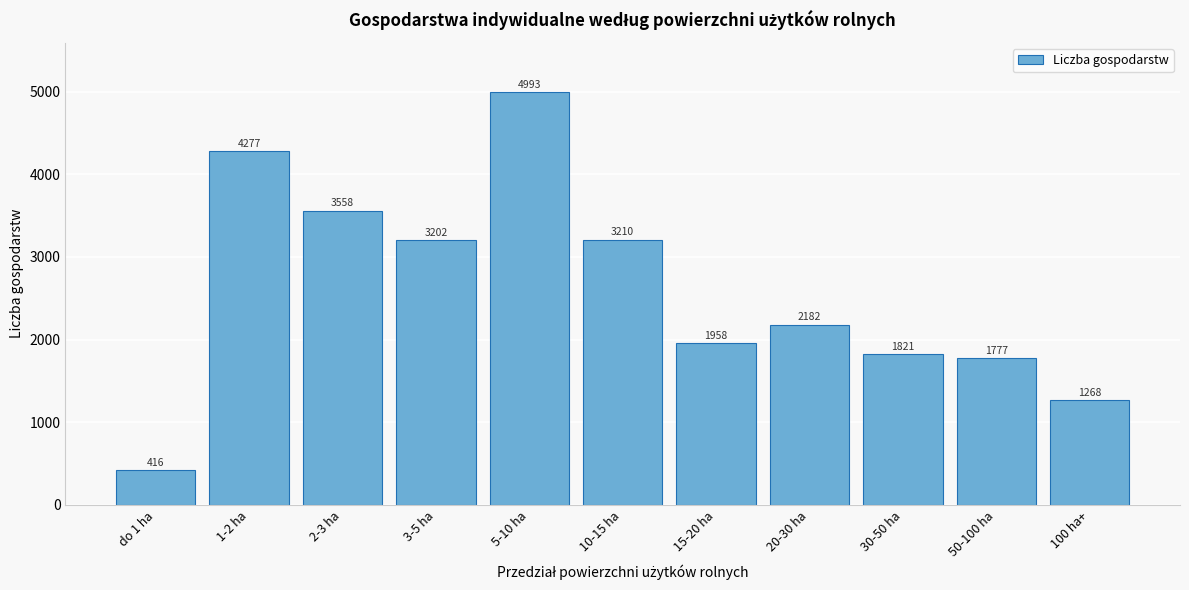

Reading right to left, what are all the values shown in this chart?

100 ha+=1268	50-100 ha=1777	30-50 ha=1821	20-30 ha=2182	15-20 ha=1958	10-15 ha=3210	5-10 ha=4993	3-5 ha=3202	2-3 ha=3558	1-2 ha=4277	do 1 ha=416